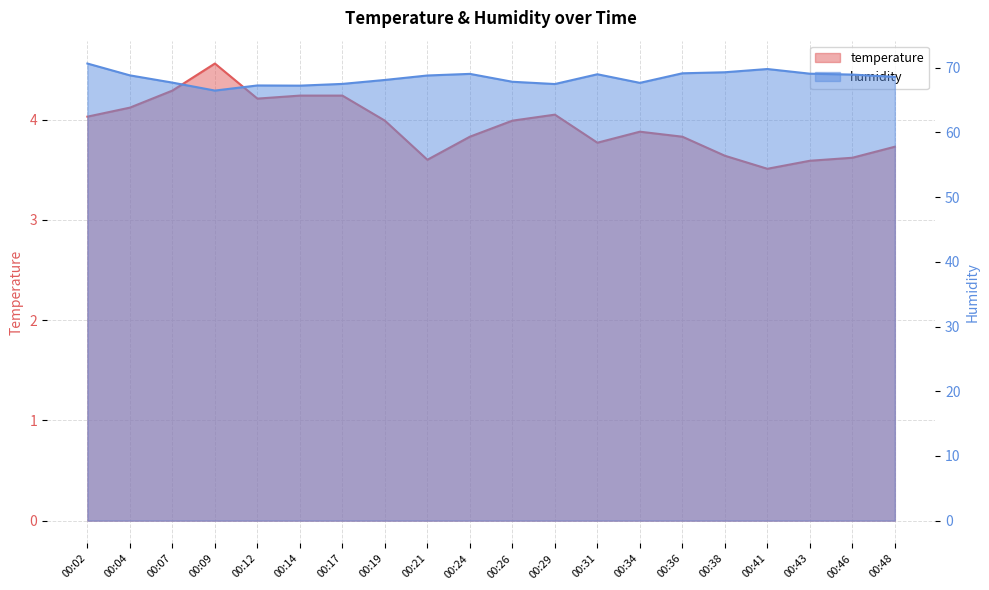

How many distinct data groups are displayed?

2